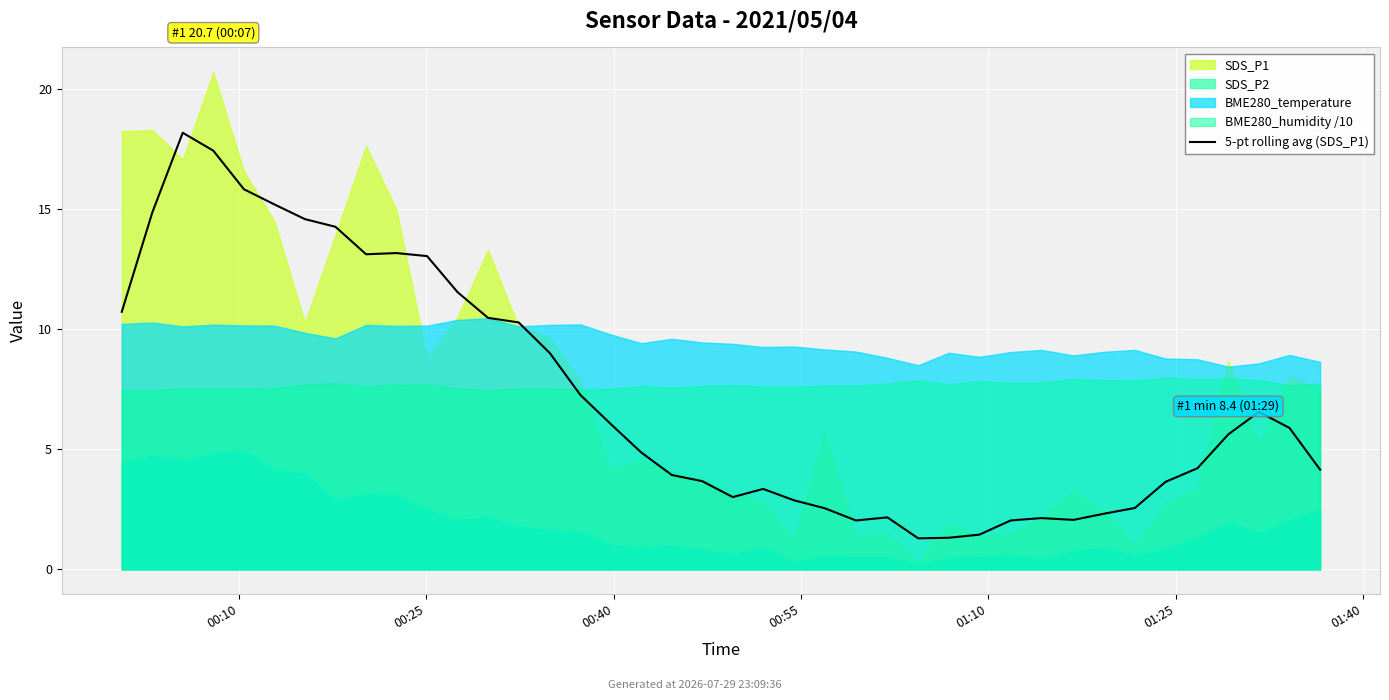

What is the approximate value at 24?

2.0